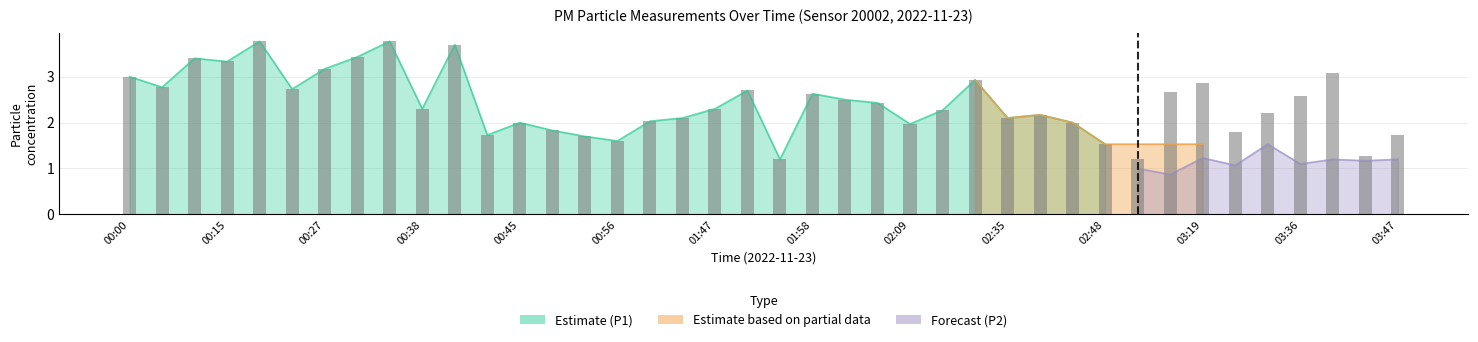

Between 36 and 19, which is larger?

19